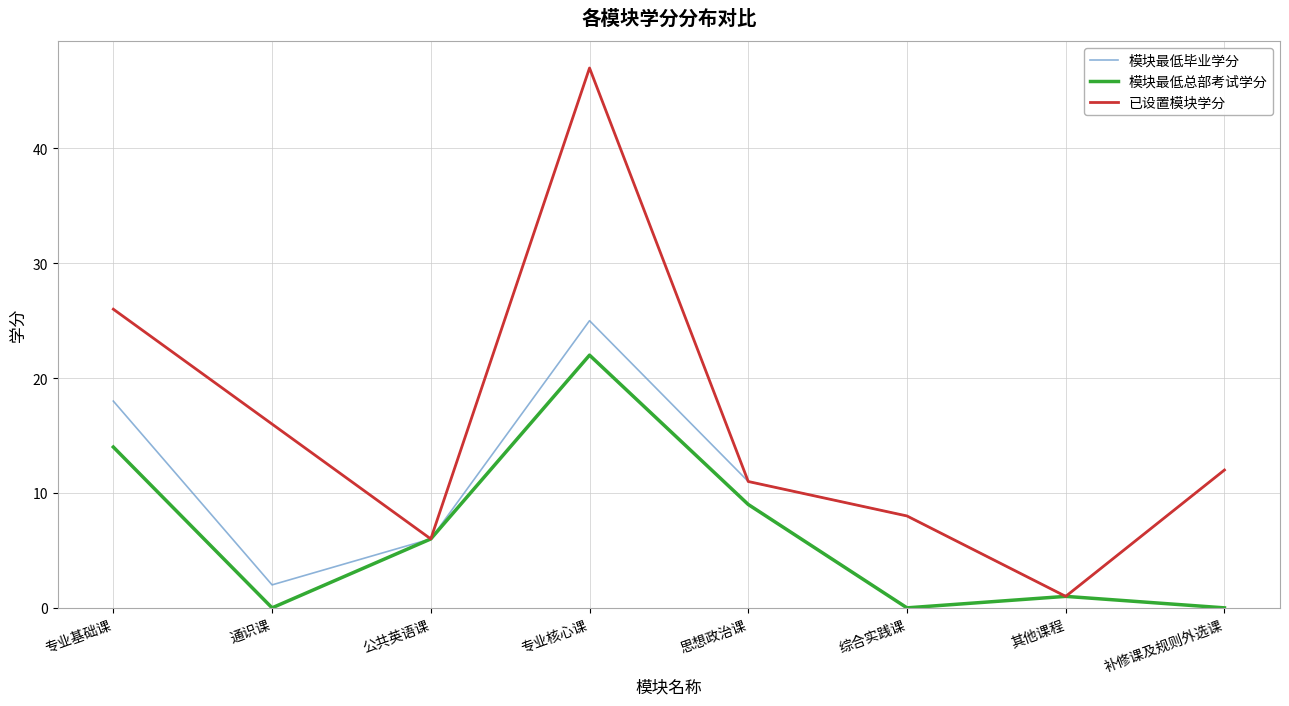

Where is 模块最低毕业学分 nearest to the value 13?

补修课及规则外选课